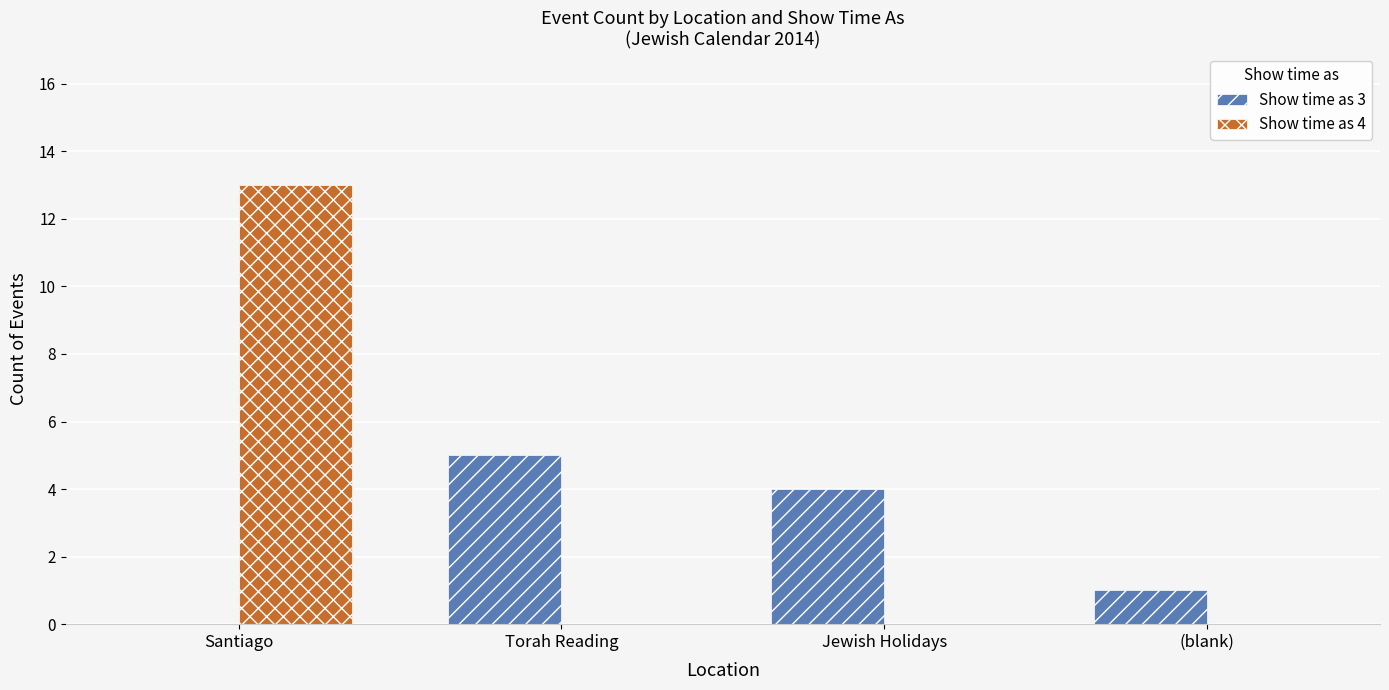

At which category is the sum across all series the highest?

Santiago